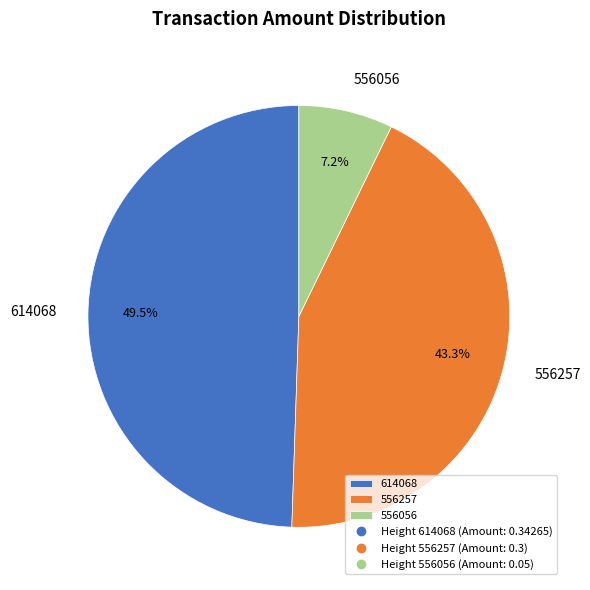

To the nearest percent, what portion does 556056 represent?

7%